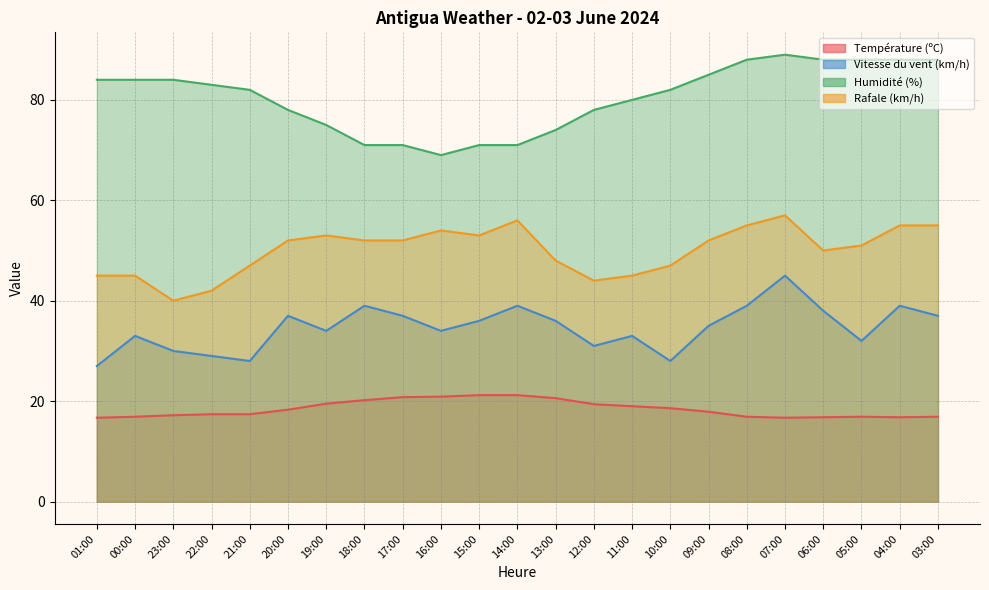

Between 08:00 and 06:00, which series saw the biggest shift?

Rafale (km/h)